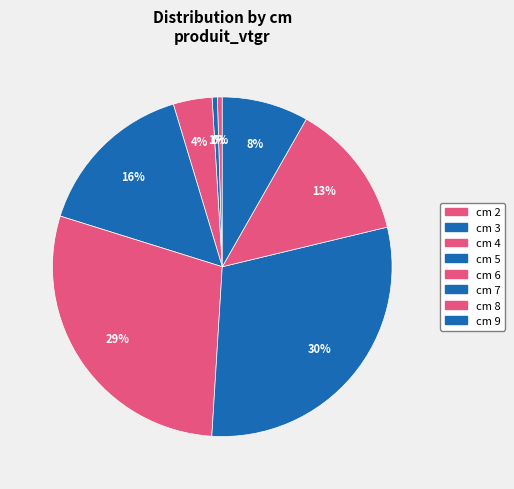

How many slices are in this pie chart?

8